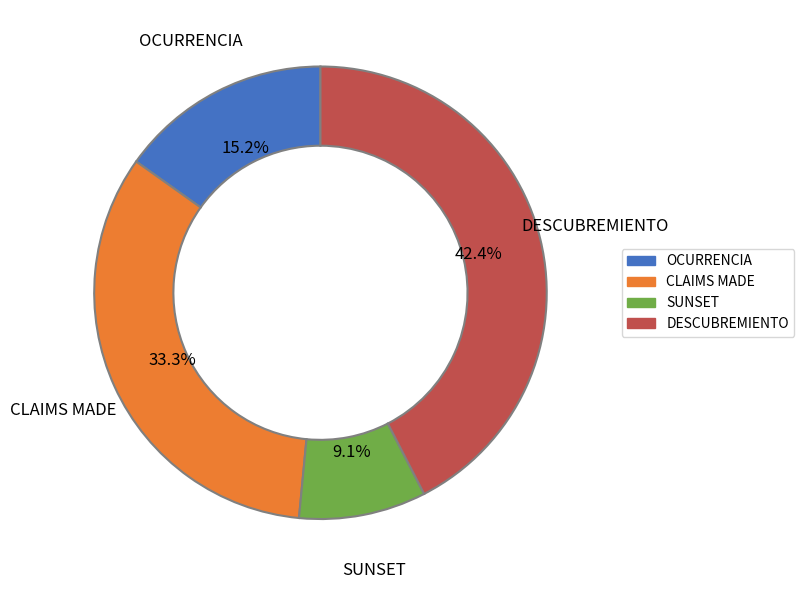

To the nearest percent, what is the difference between the DESCUBREMIENTO and OCURRENCIA slice percentages?

27%